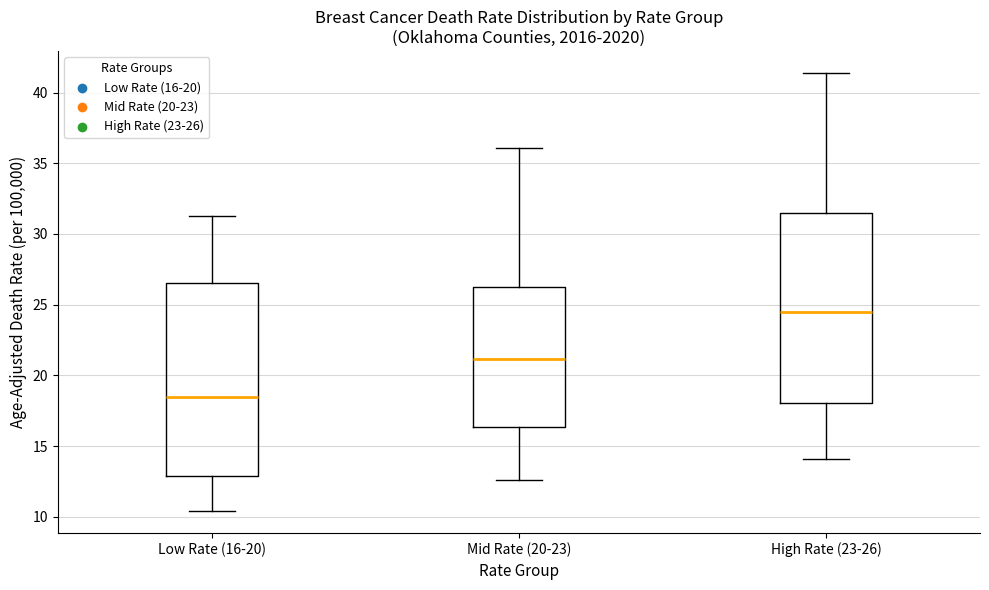

Where is the upper edge of the box for High Rate (23-26) on the y-axis? The values are not printed on the chart, so give them approximately, as read against the axis.

31.5